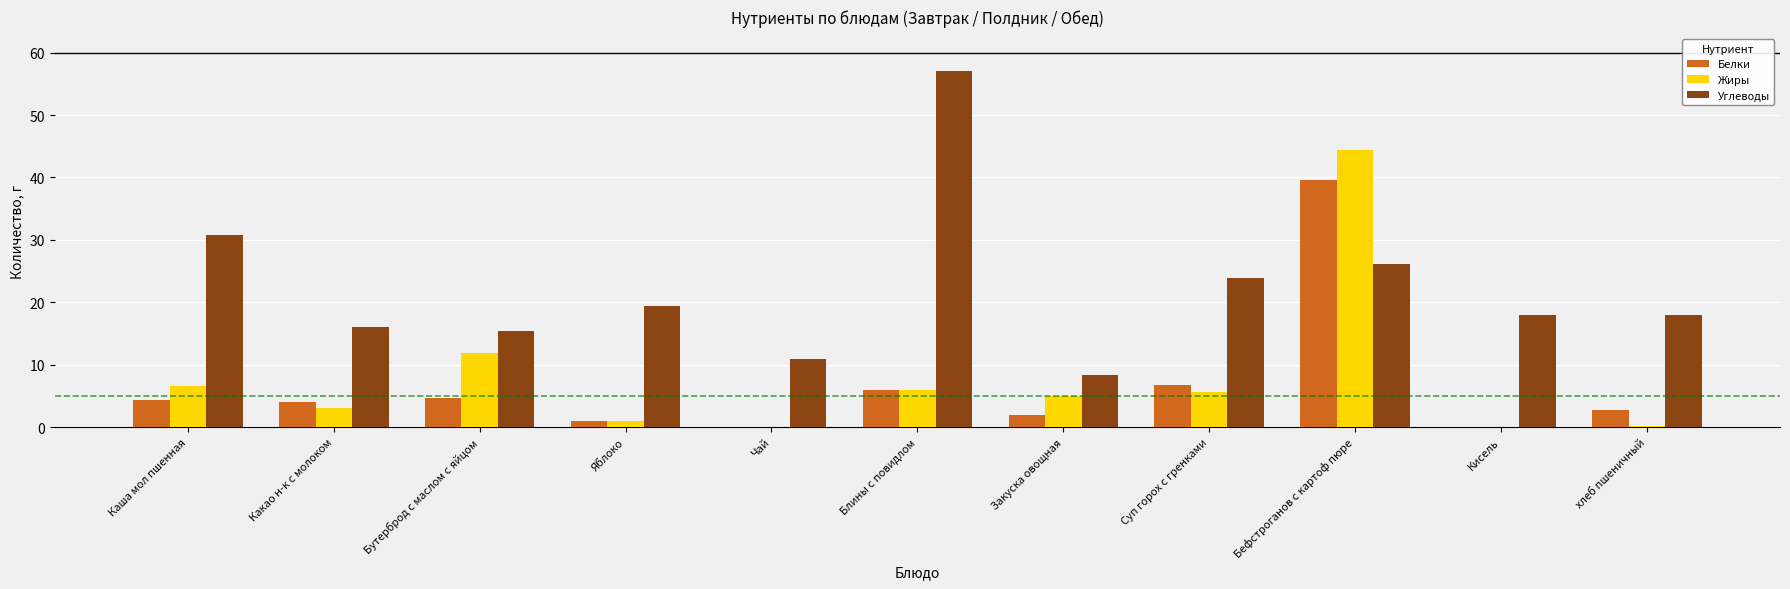

Which label corresponds to the largest value in the chart?

Блины с повидлом